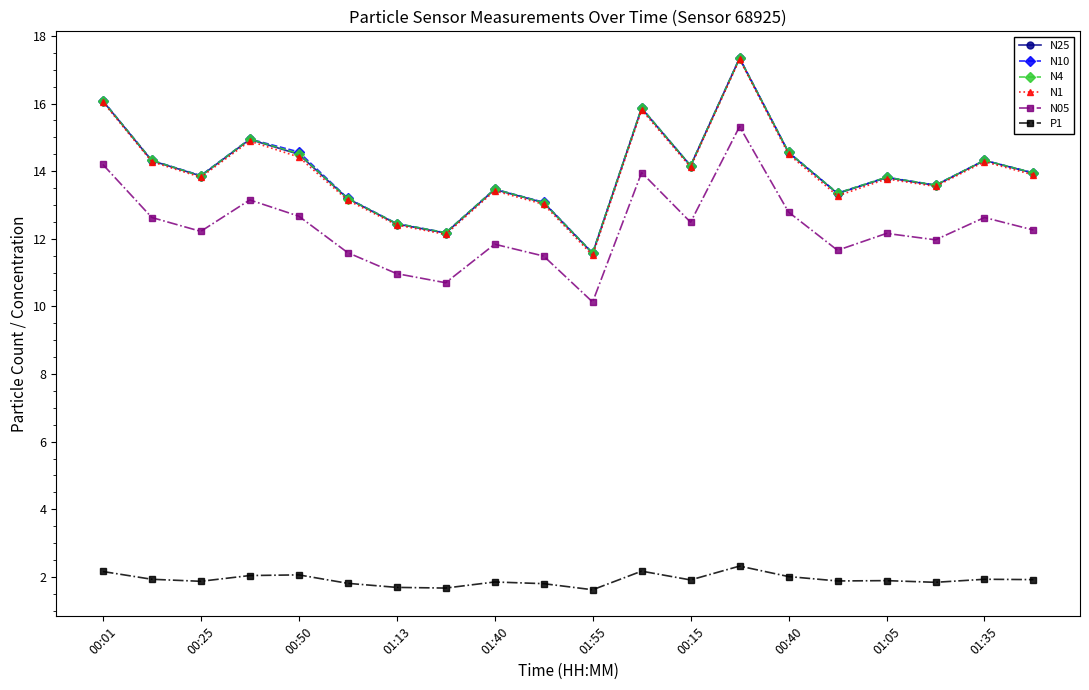

What is the minimum value for P1?

1.6